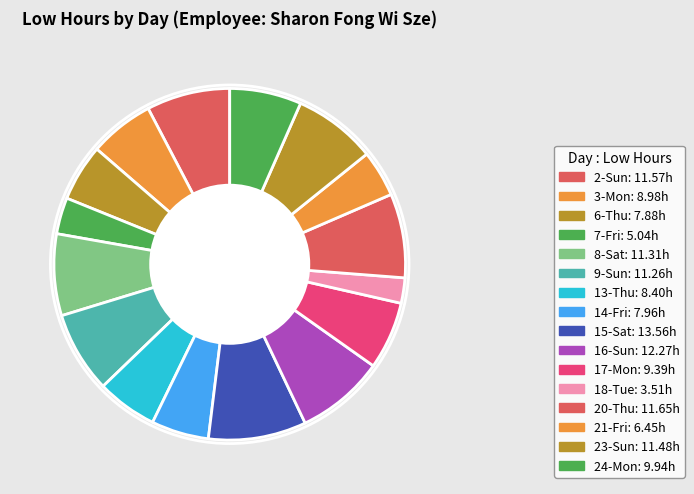

How much of the chart is everything except 3-Mon?

94.0%